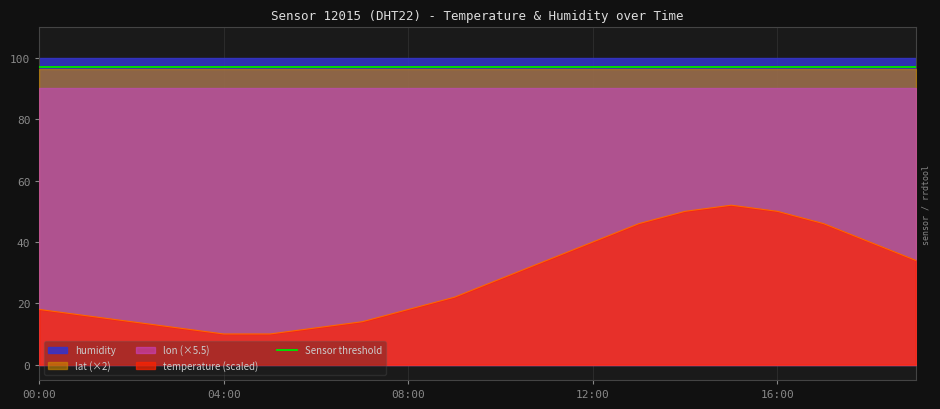

Does the chart display data point markers on the line(s)?

No